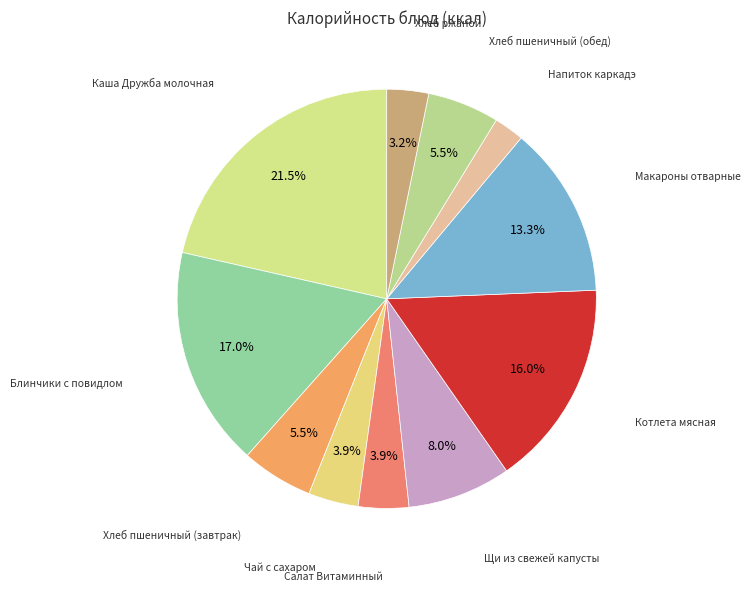

Combined, do Хлеб ржаной and Каша Дружба молочная account for over 50%?

No